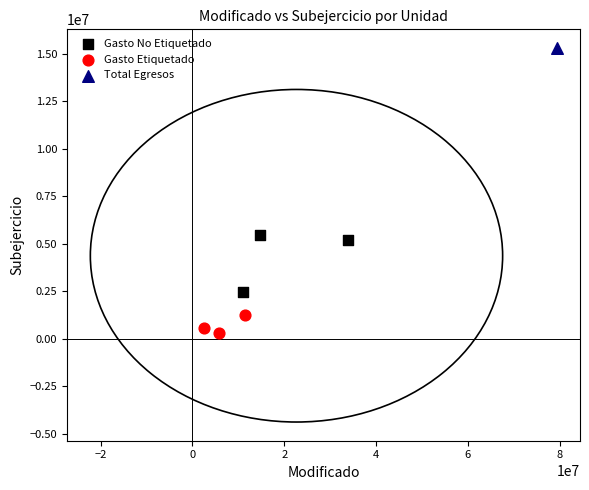

Which series contains the lowest Y value?

Gasto Etiquetado